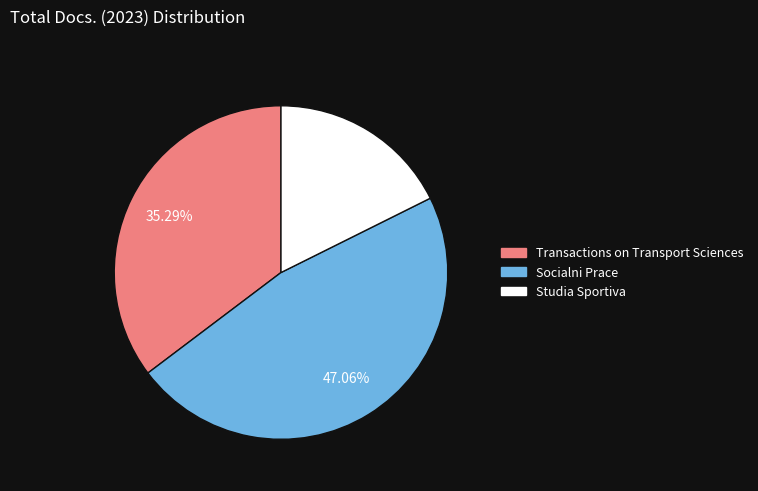

To the nearest percent, what portion does Socialni Prace represent?

47%